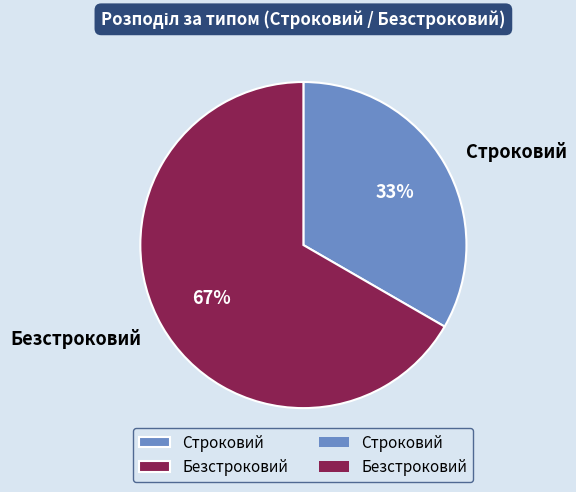

Is Безстроковий the majority of the pie?

Yes